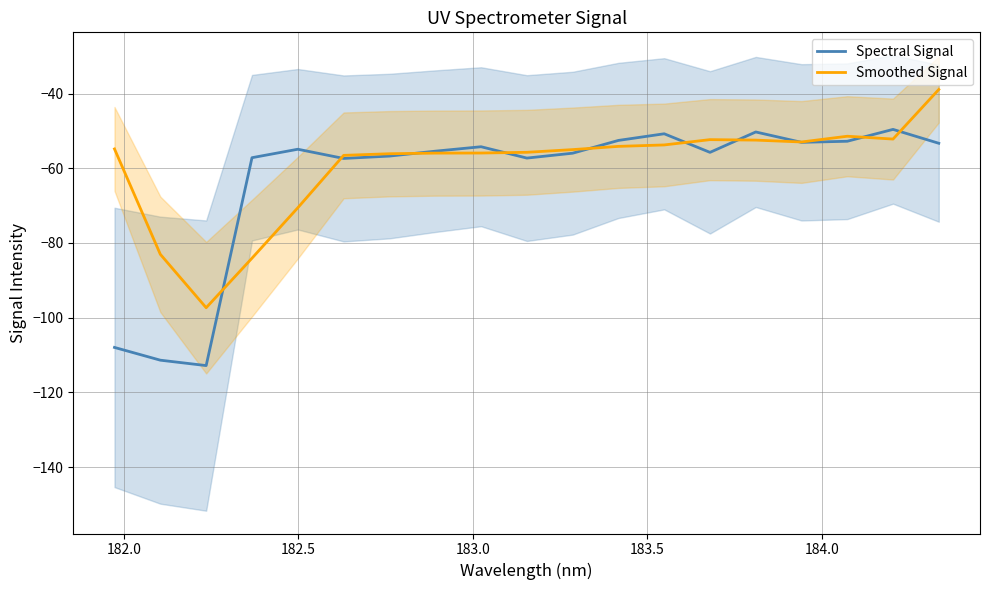

What is the highest value of the Spectral Signal series?

-49.6